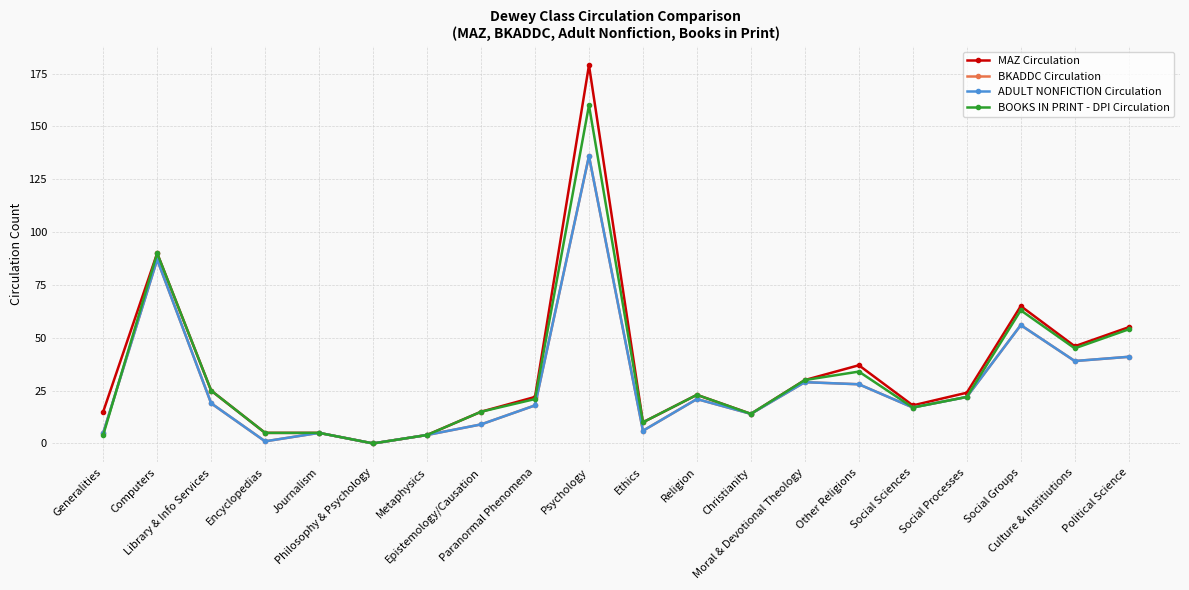

Is this an area chart (filled region under the line)?

No